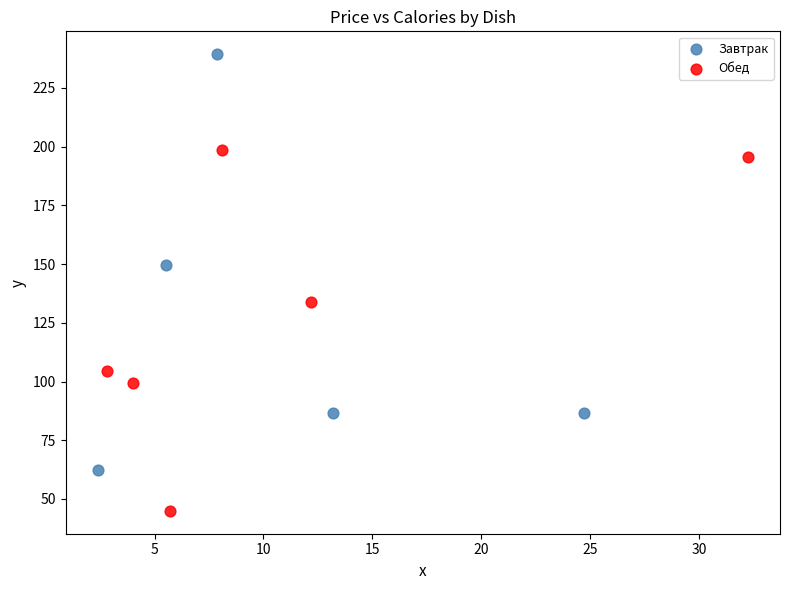

Which series reaches the maximum Y coordinate?

Завтрак